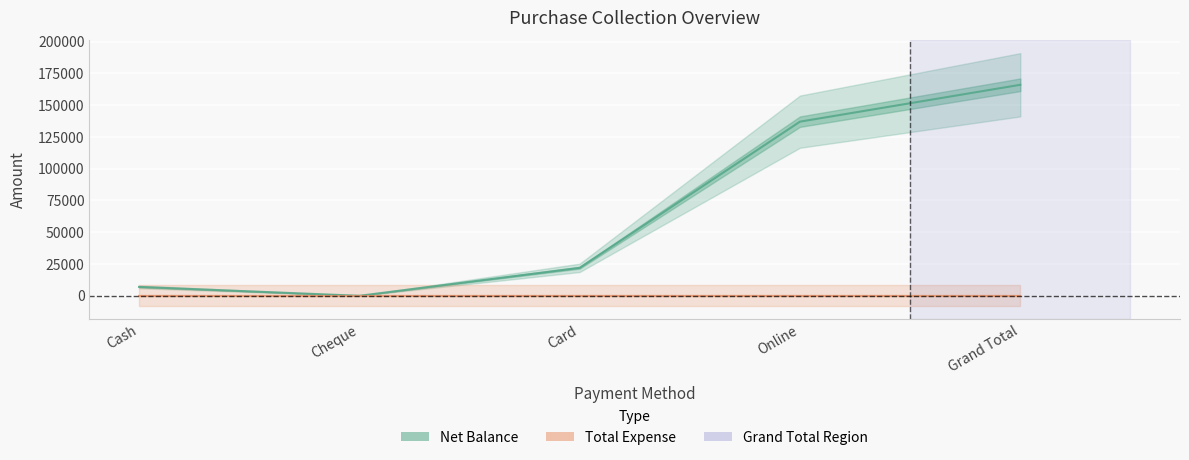

Reading left to right, transcribe all the data shown in this chart.

7000	0	22000	137000	166000